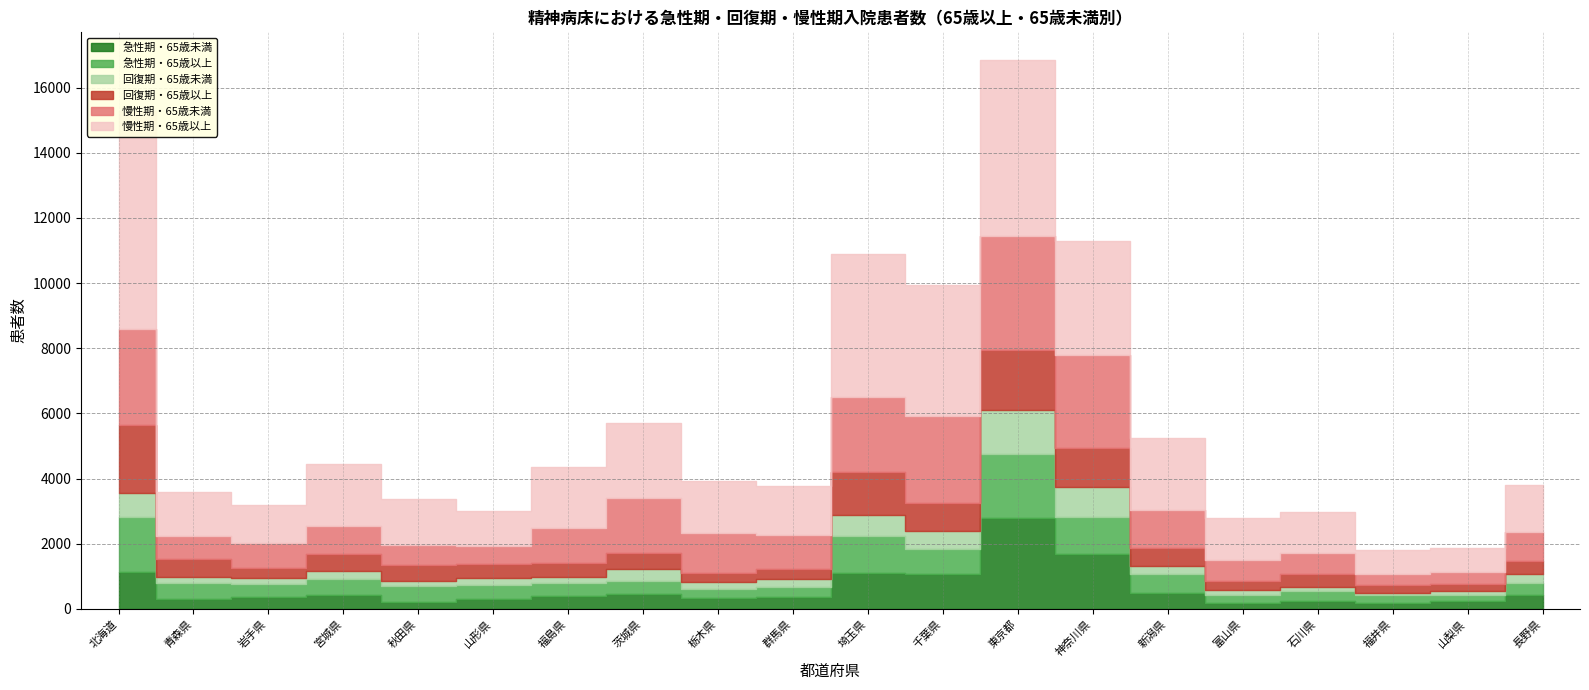

Reading left to right, list all the values displayed in this chart.

急性期・65歳未満: 北海道=1132	青森県=290	岩手県=363	宮城県=439	秋田県=225	山形県=312	福島県=387	茨城県=444	栃木県=326	群馬県=374	埼玉県=1094	千葉県=1077	東京都=2800	神奈川県=1681	新潟県=491	富山県=184	石川県=247	福井県=186	山梨県=232	長野県=420
急性期・65歳以上: 北海道=1702	青森県=508	岩手県=386	宮城県=488	秋田県=488	山形県=427	福島県=407	茨城県=421	栃木県=288	群馬県=307	埼玉県=1146	千葉県=746	東京都=1959	神奈川県=1153	新潟県=573	富山県=243	石川県=308	福井県=225	山梨県=206	長野県=374
回復期・65歳未満: 北海道=716	青森県=183	岩手県=186	宮城県=240	秋田県=138	山形県=198	福島県=185	茨城県=351	栃木県=221	群馬県=223	埼玉県=631	千葉県=574	東京都=1345	神奈川県=894	新潟県=257	富山県=145	石川県=124	福井県=79	山梨県=103	長野県=266
回復期・65歳以上: 北海道=2083	青森県=550	岩手県=328	宮城県=520	秋田県=490	山形県=445	福島県=437	茨城県=495	栃木県=280	群馬県=332	埼玉県=1340	千葉県=845	東京都=1856	神奈川県=1212	新潟県=556	富山県=287	石川県=389	福井県=242	山梨県=208	長野県=407
慢性期・65歳未満: 北海道=2962	青森県=701	岩手県=751	宮城県=866	秋田県=631	山形県=560	福島県=1059	茨城県=1691	栃木県=1202	群馬県=1033	埼玉県=2285	千葉県=2668	東京都=3493	神奈川県=2850	新潟県=1155	富山県=635	石川県=660	福井県=327	山梨県=371	長野県=892
慢性期・65歳以上: 北海道=6695	青森県=1365	岩手県=1163	宮城県=1901	秋田県=1406	山形県=1067	福島県=1867	茨城県=2294	栃木県=1604	群馬県=1490	埼玉県=4405	千葉県=4039	東京都=5404	神奈川県=3516	新潟県=2212	富山県=1292	石川県=1260	福井県=740	山梨県=739	長野県=1448